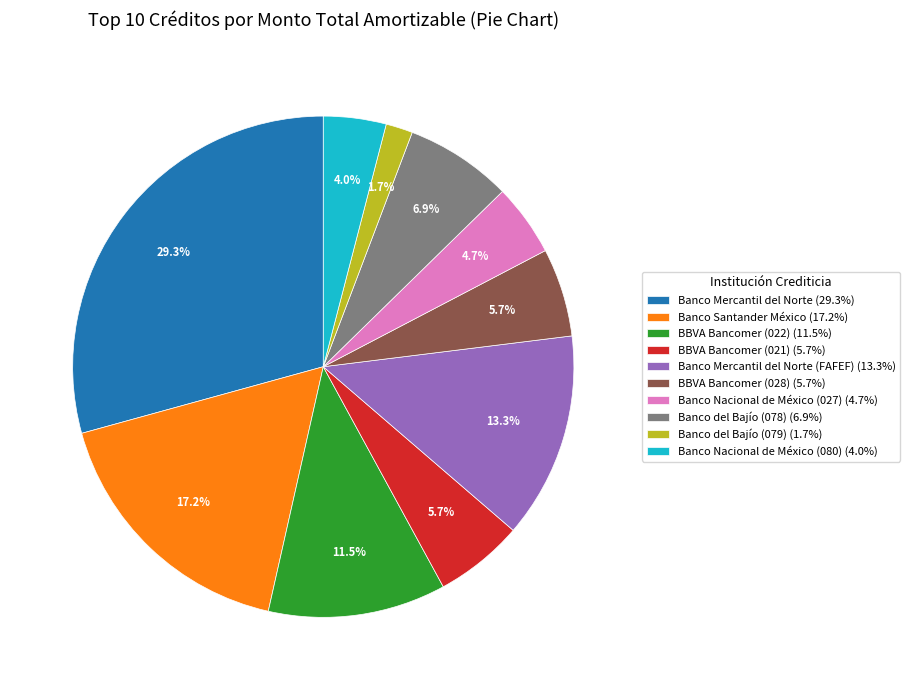

Between Banco Nacional de México (080) (4.0%) and Banco Santander México (17.2%), which is larger?

Banco Santander México (17.2%)